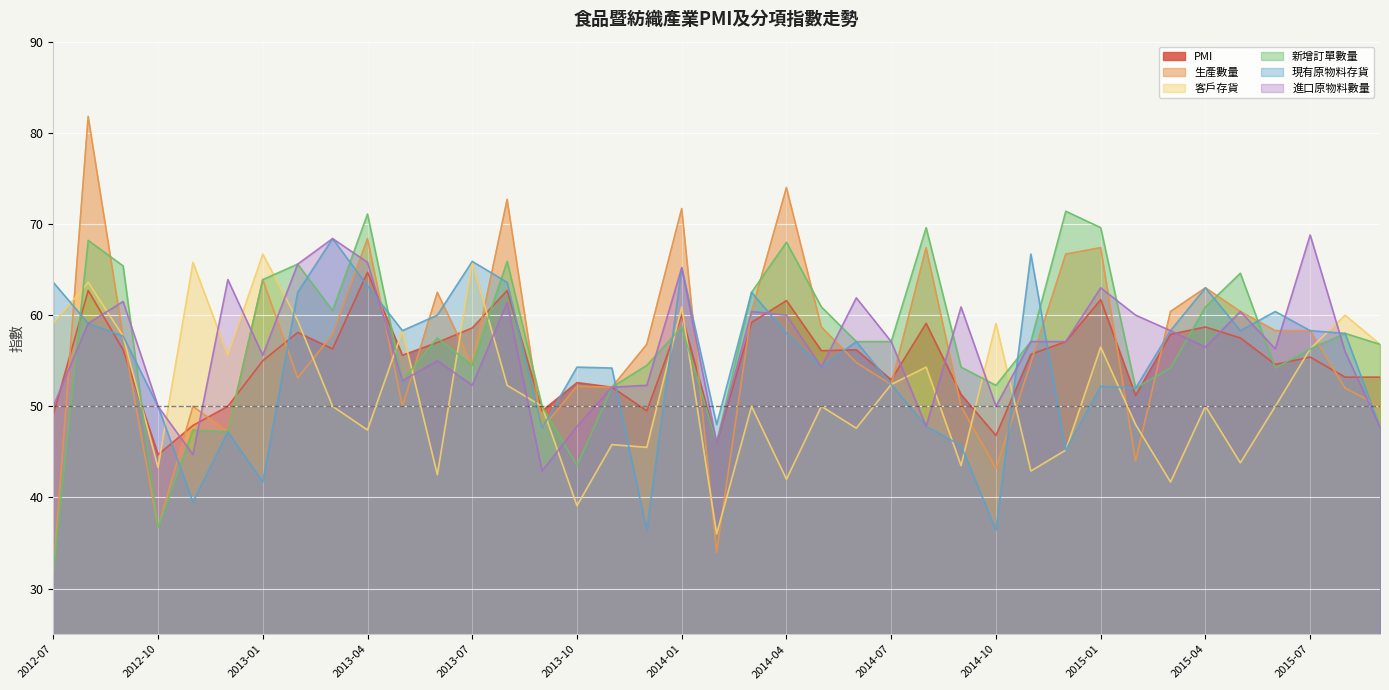

What is the difference between the 生產數量 values at 2012-10 and 2015-02?

7.3